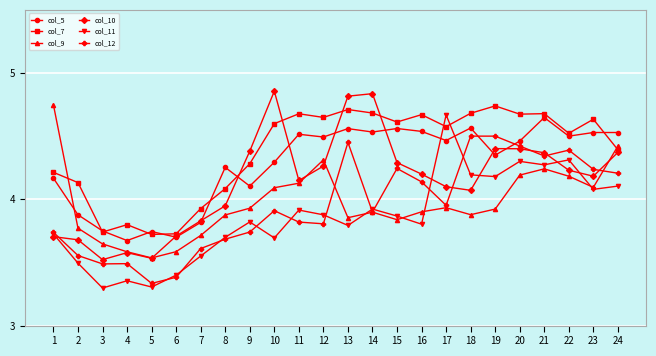

True or false: col_5 has more than 1 points higher than both neighbors.

True